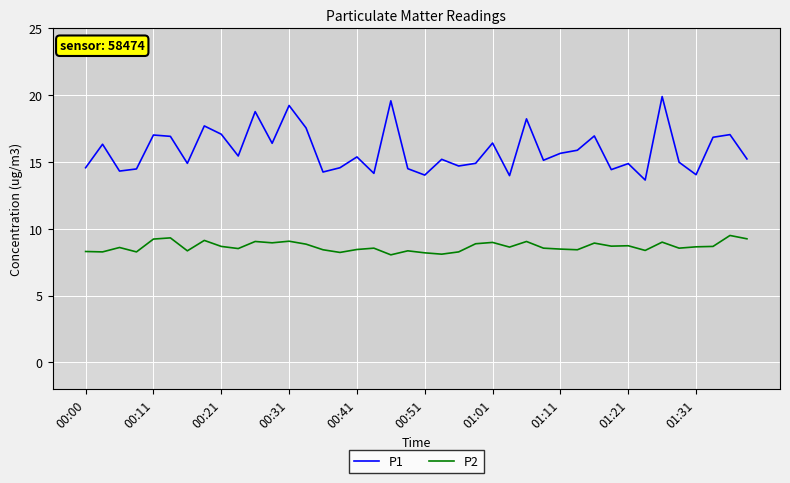

Which series has the widest spread of values?

P1